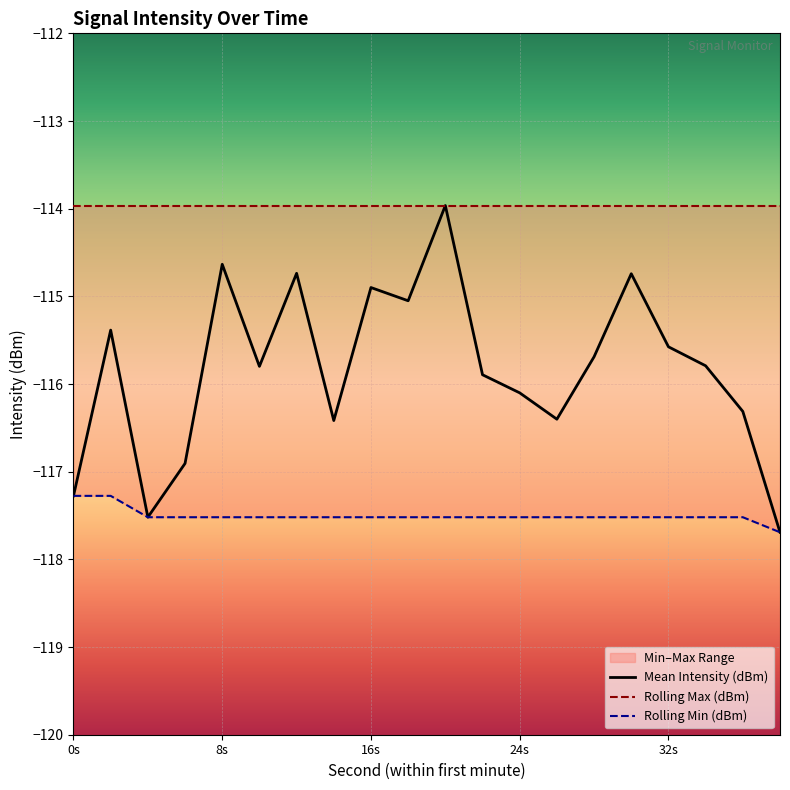

True or false: Rolling Min (dBm) and Mean Intensity (dBm) intersect in this chart.

False